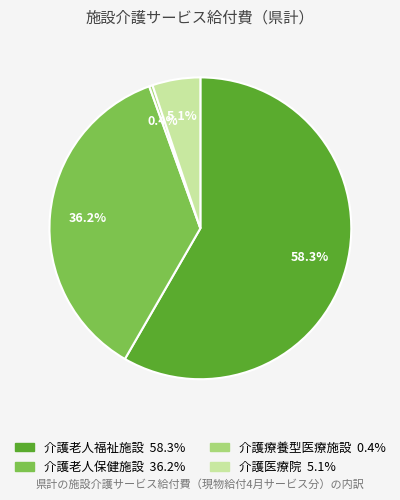

Which has a higher value, 介護老人福祉施設 or 介護老人保健施設?

介護老人福祉施設